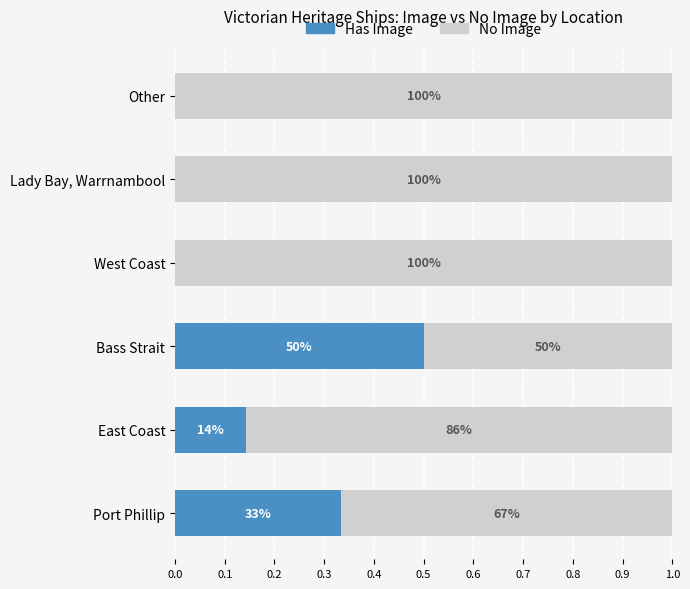

Rank the series by their average value, from highest to lowest.

No Image, Has Image